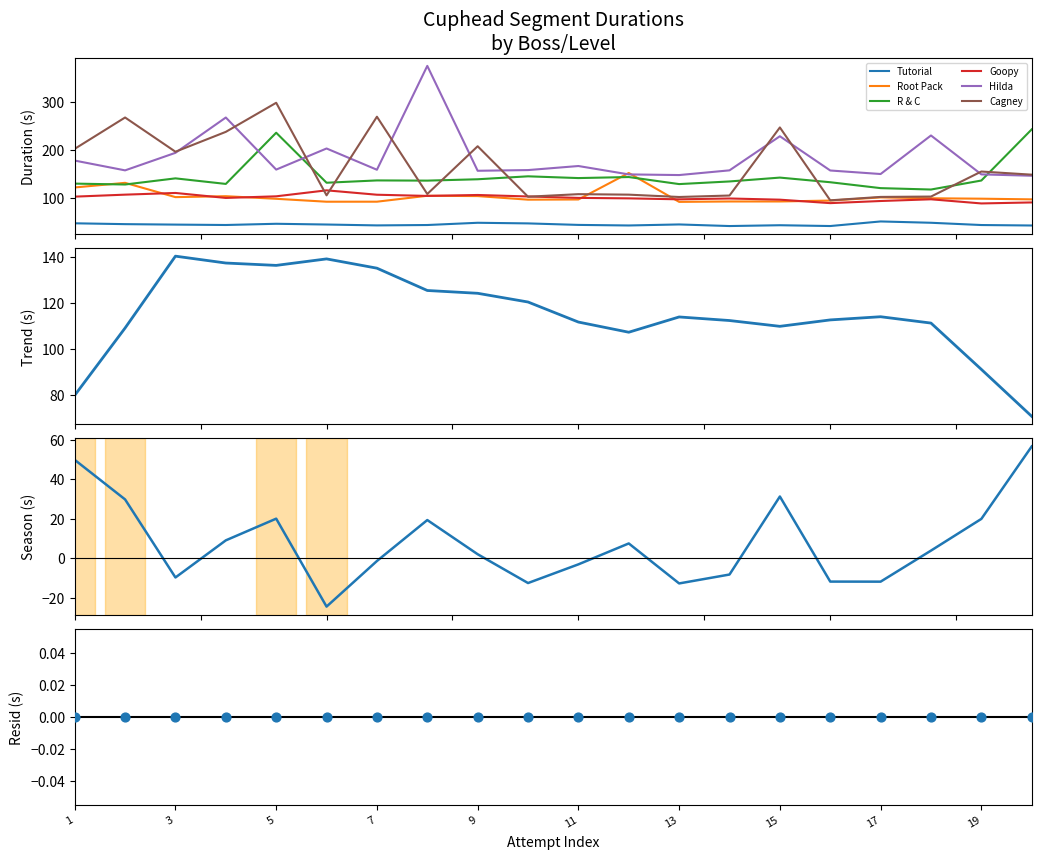

Which series has the largest total across all categories?

Hilda